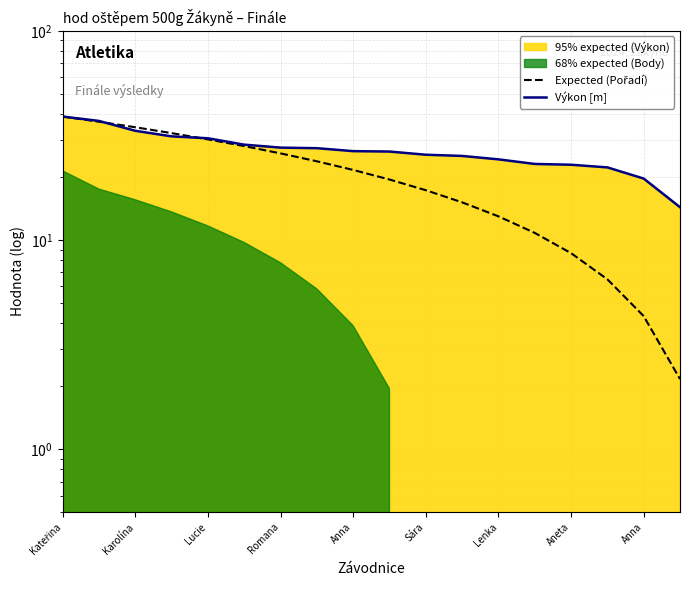

Which series changed the most between Romana and Lenka?

Expected (Pořadí)